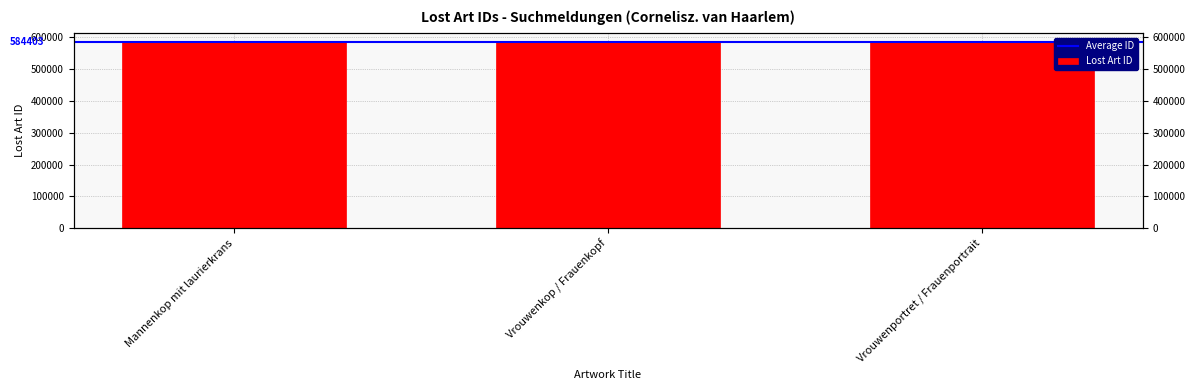

List the labels in order of value, smallest first.

Mannenkop mit laurierkrans, Vrouwenkop / Frauenkopf, Vrouwenportret / Frauenportrait